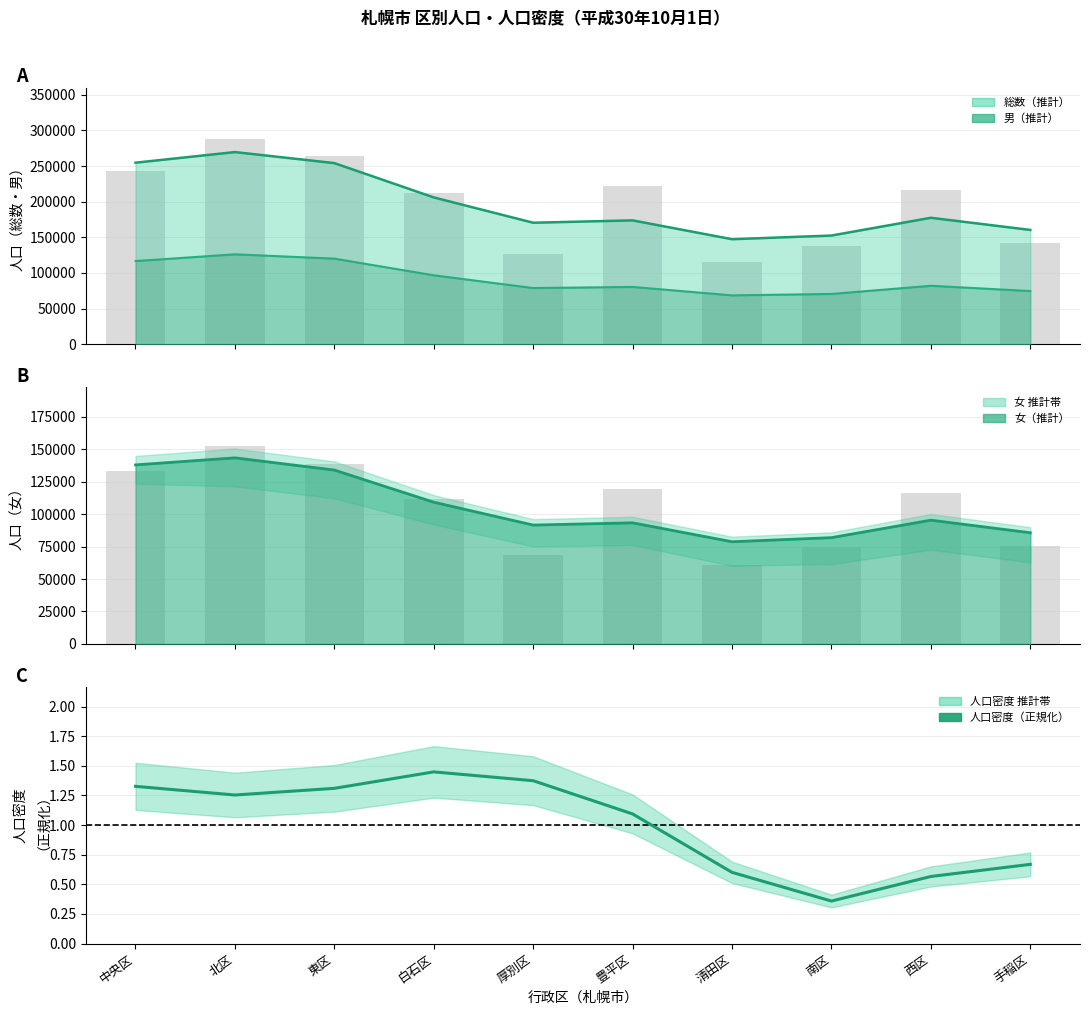

Read the value at 豊平区.

1.1